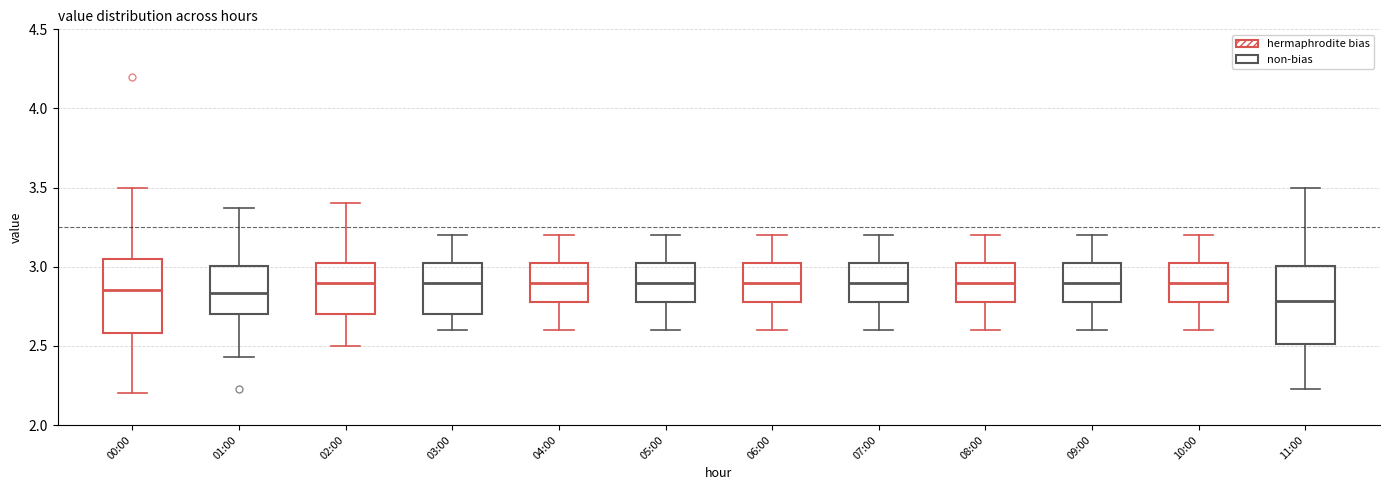

Reading left to right, transcribe this box plot: for each box, give where its median line is, the range the box spans, and where its two whiskers end, as read against the y-axis. The values are not printed on the chart, so give them approximately, as read against the axis.

00:00: median 2.85, box 2.60 to 3.05, whiskers 2.20 to 3.50
01:00: median 2.85, box 2.70 to 3.00, whiskers 2.45 to 3.35
02:00: median 2.90, box 2.70 to 3.05, whiskers 2.50 to 3.40
03:00: median 2.90, box 2.70 to 3.05, whiskers 2.60 to 3.20
04:00: median 2.90, box 2.80 to 3.05, whiskers 2.60 to 3.20
05:00: median 2.90, box 2.80 to 3.05, whiskers 2.60 to 3.20
06:00: median 2.90, box 2.80 to 3.05, whiskers 2.60 to 3.20
07:00: median 2.90, box 2.80 to 3.05, whiskers 2.60 to 3.20
08:00: median 2.90, box 2.80 to 3.05, whiskers 2.60 to 3.20
09:00: median 2.90, box 2.80 to 3.05, whiskers 2.60 to 3.20
10:00: median 2.90, box 2.80 to 3.05, whiskers 2.60 to 3.20
11:00: median 2.80, box 2.50 to 3.00, whiskers 2.25 to 3.50